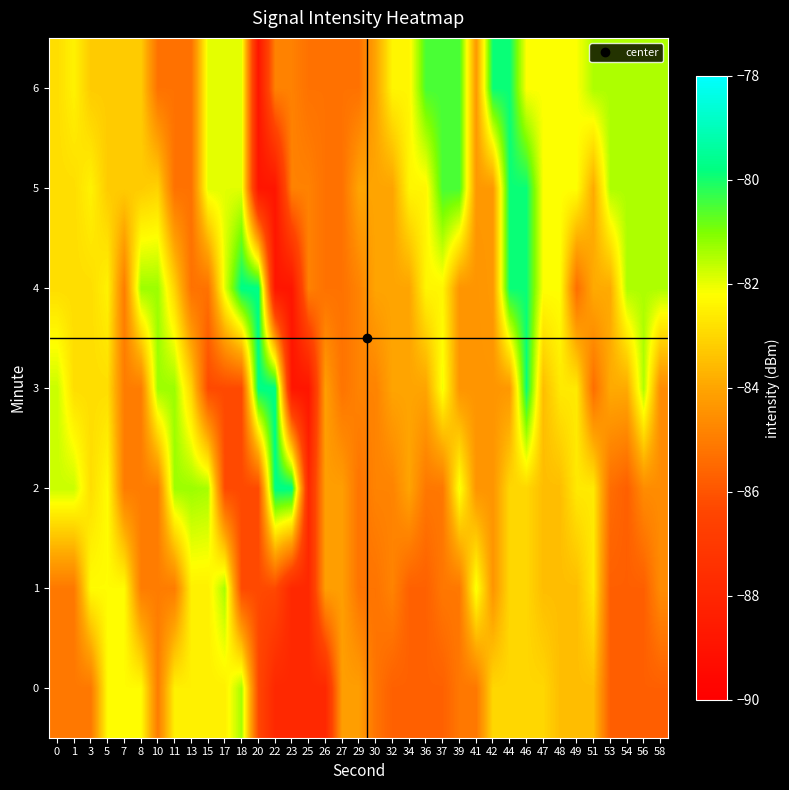

What is the total value across all series at 48?

-579.8